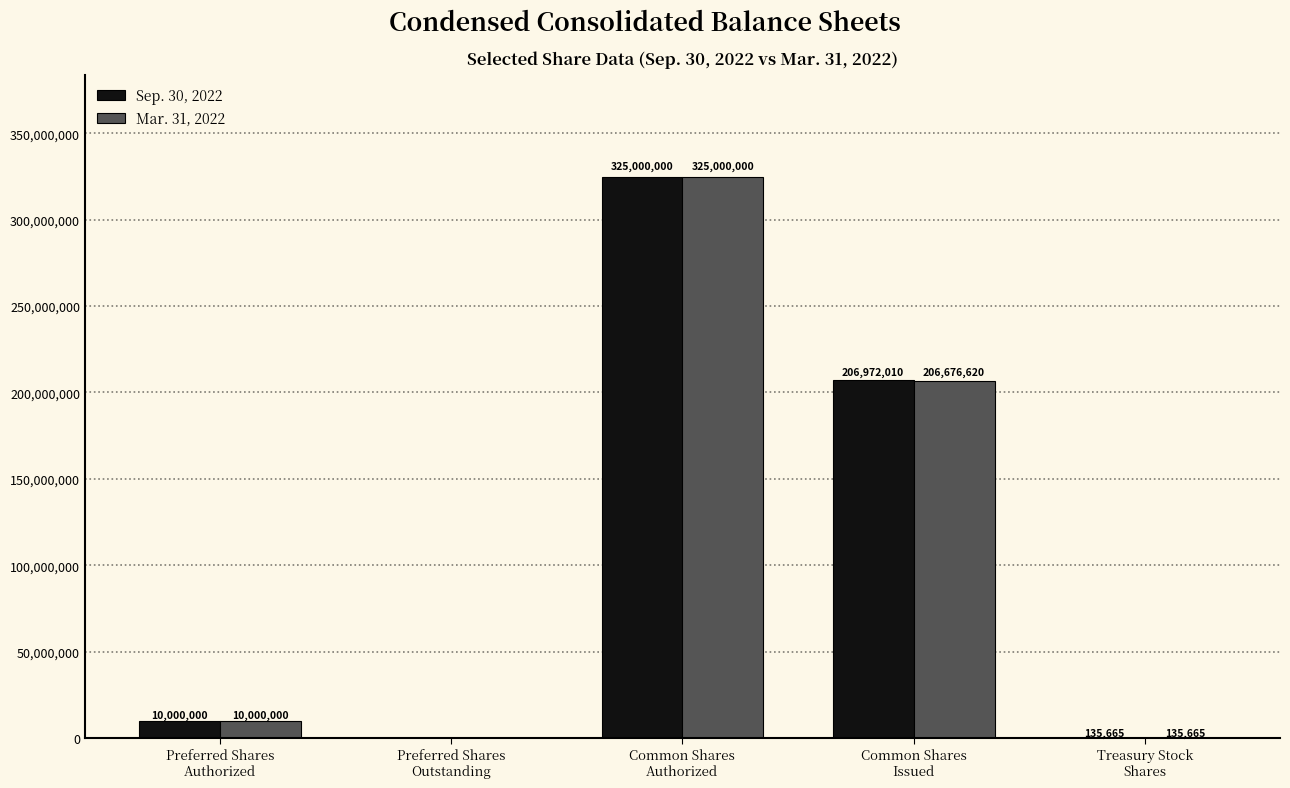

What is the sum of all Mar. 31, 2022 values?

541812285